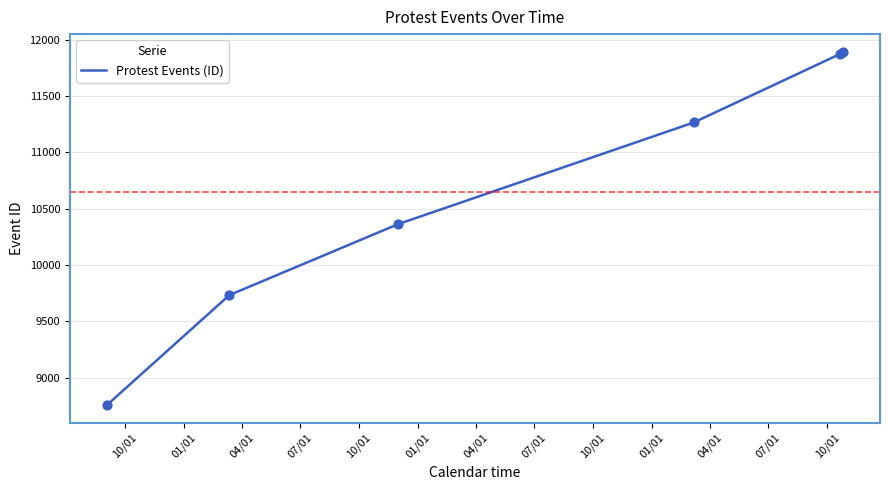

True or false: the data has more than 1 interior local peaks.

False